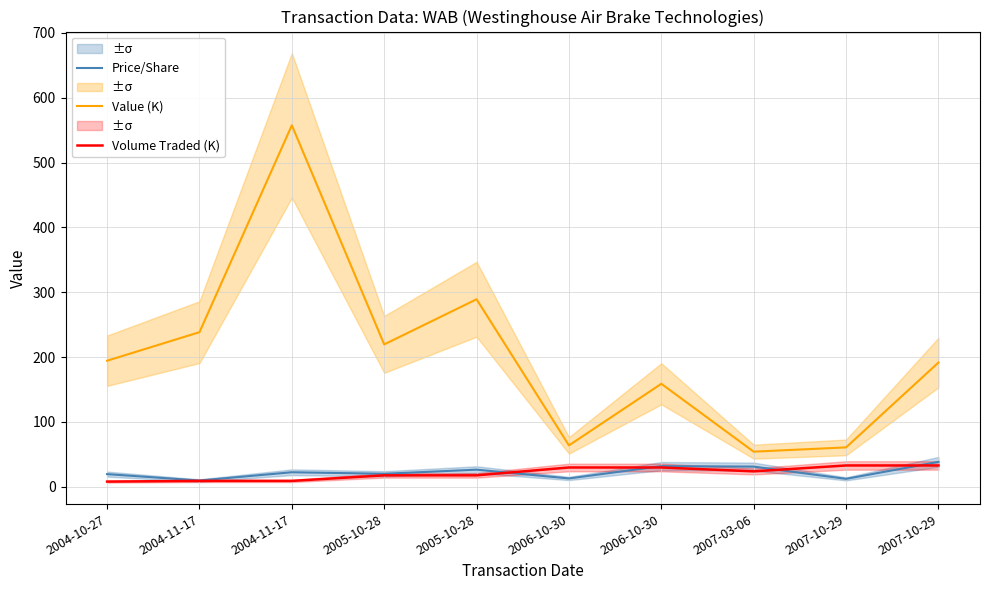

How many values in the Price/Share series are below 22?

5